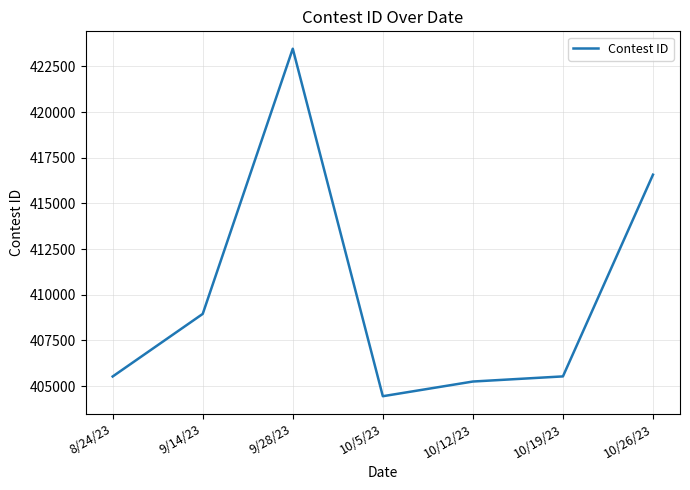

Where is the first local minimum?

10/5/23